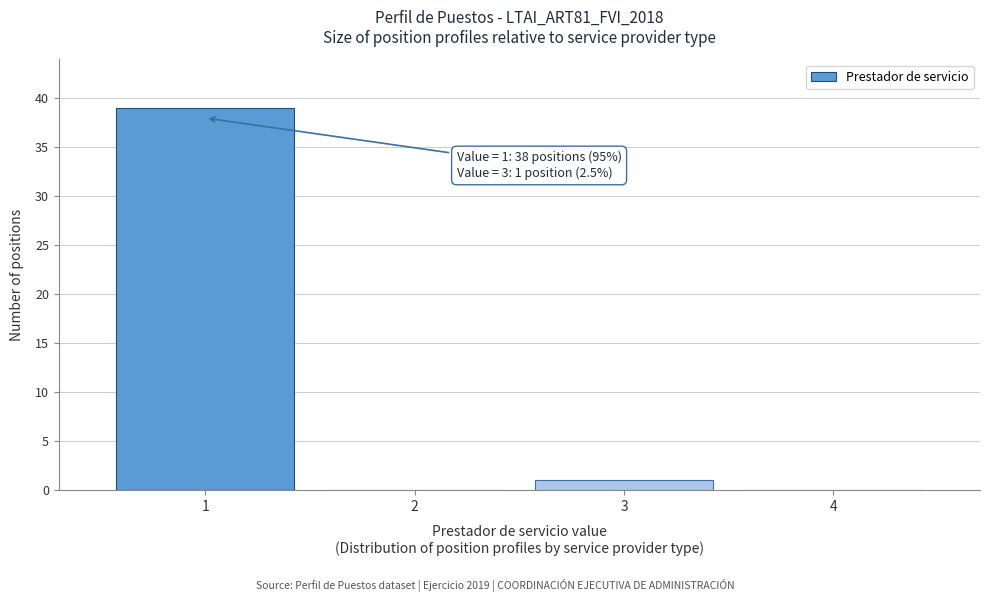

Reading right to left, transcribe all the data shown in this chart.

4=0	3=1	2=0	1=39